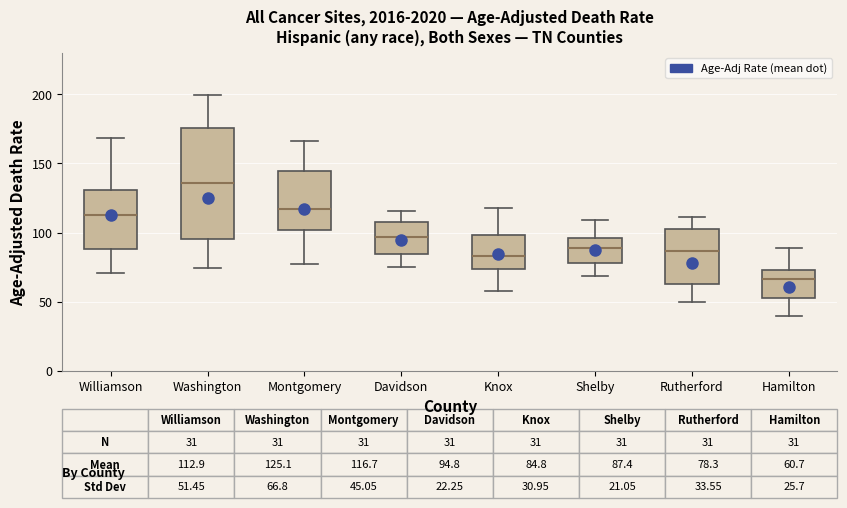

Which box is the tallest, from its lower edge to its upper edge?

Washington